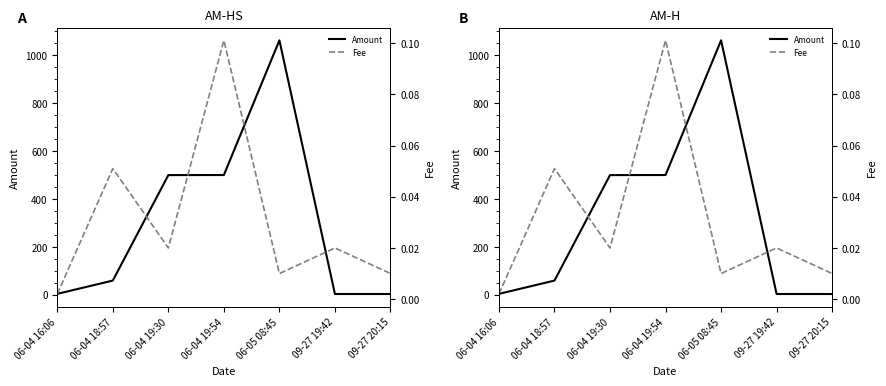

Is the value of Amount at 06-04 19:54 greater than the value of Fee at 06-05 08:45?

Yes